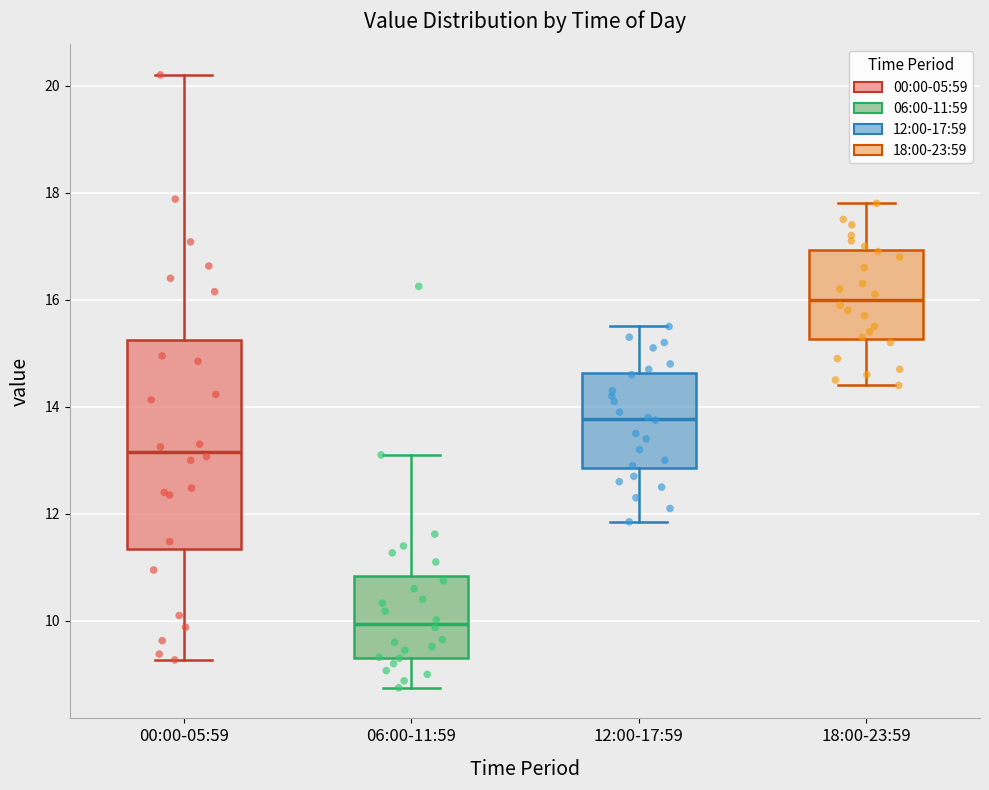

Which box's median line is the highest?

18:00-23:59